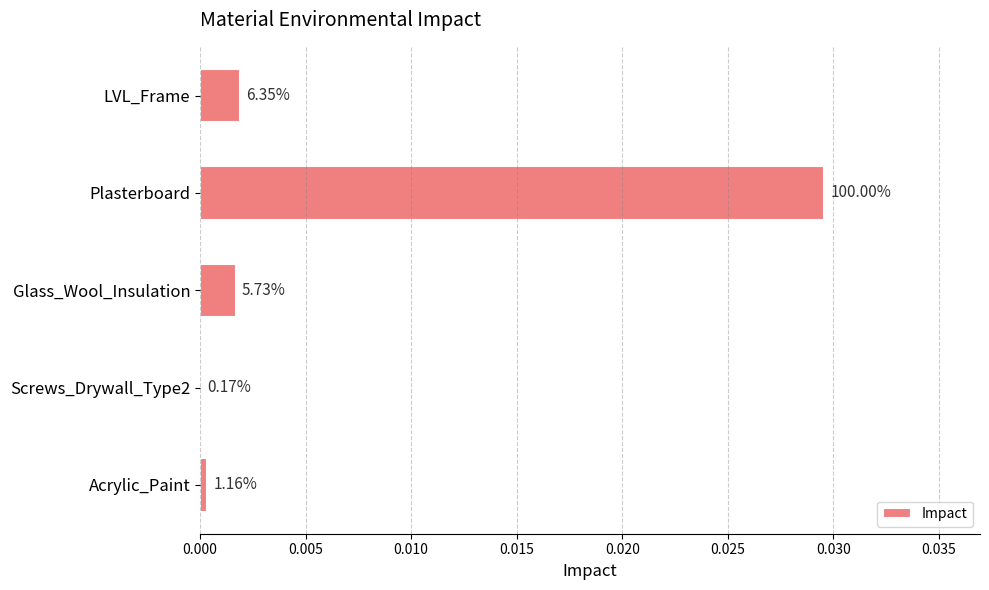

Are the bars horizontal?

Yes